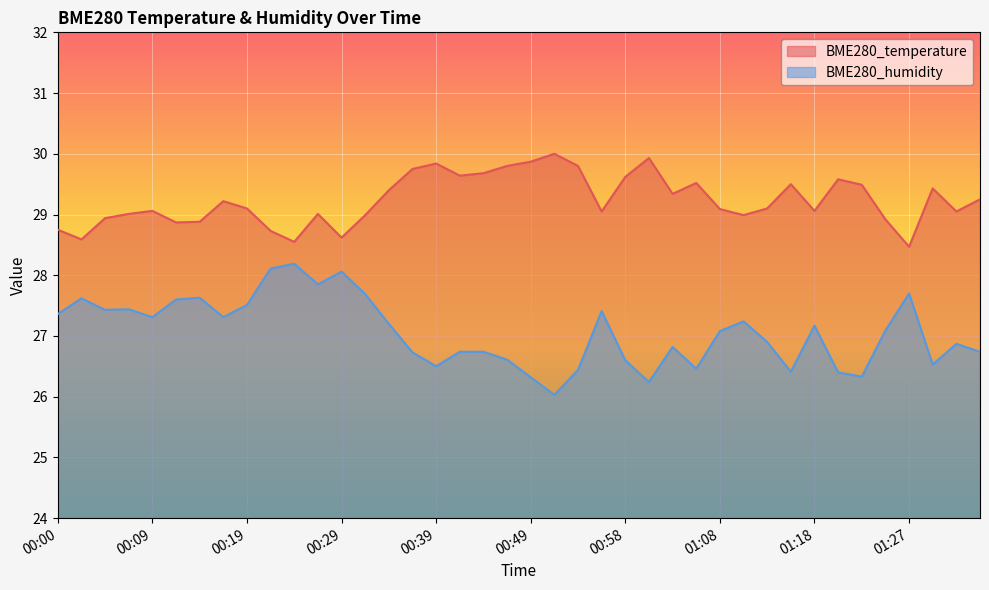

How many lines are shown in the chart?

2